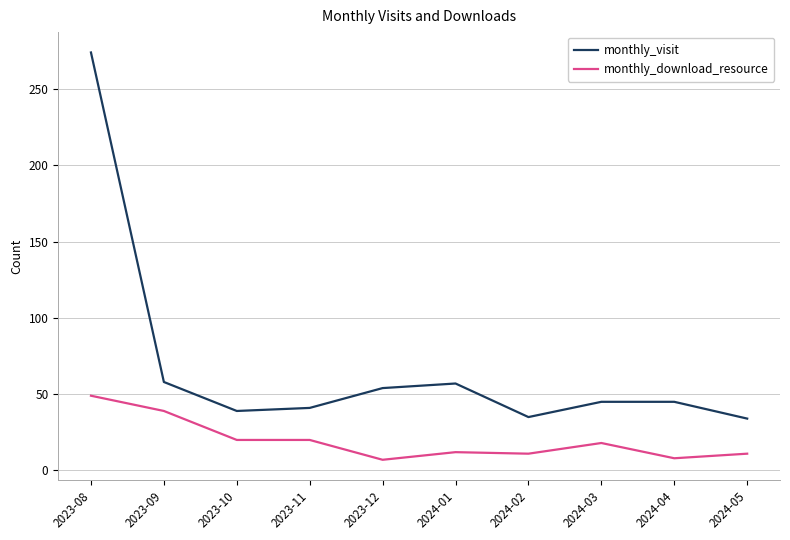

True or false: monthly_download_resource has a value of 20 at 2023-10.

True